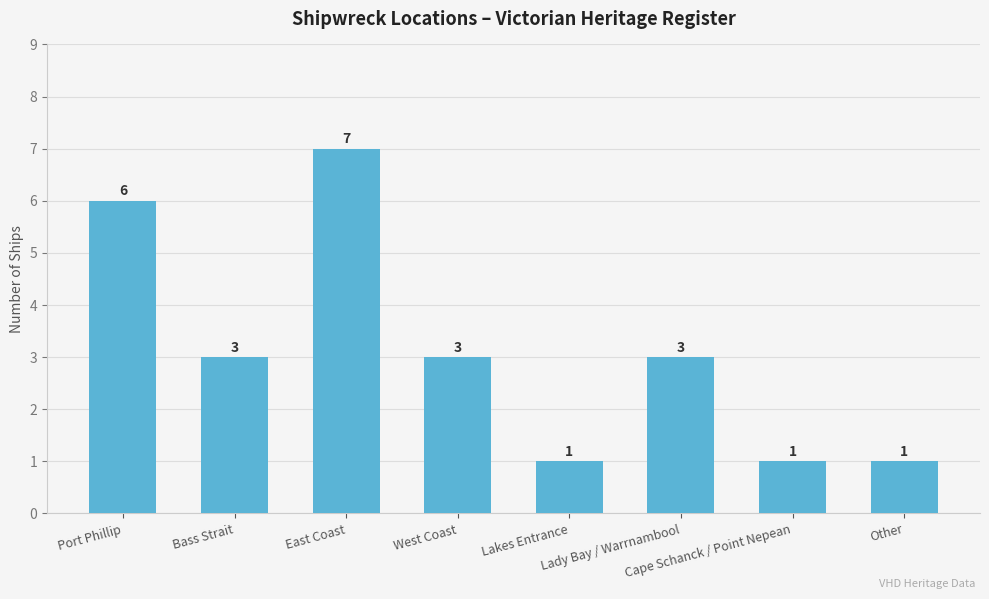

Approximately how many times larger is the value at West Coast compared to Port Phillip?

0.5